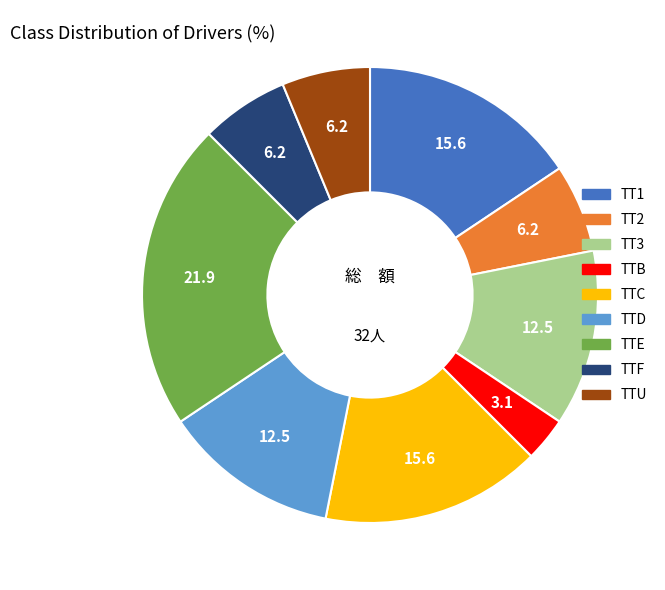

Which category has the smallest portion of the pie?

TTB